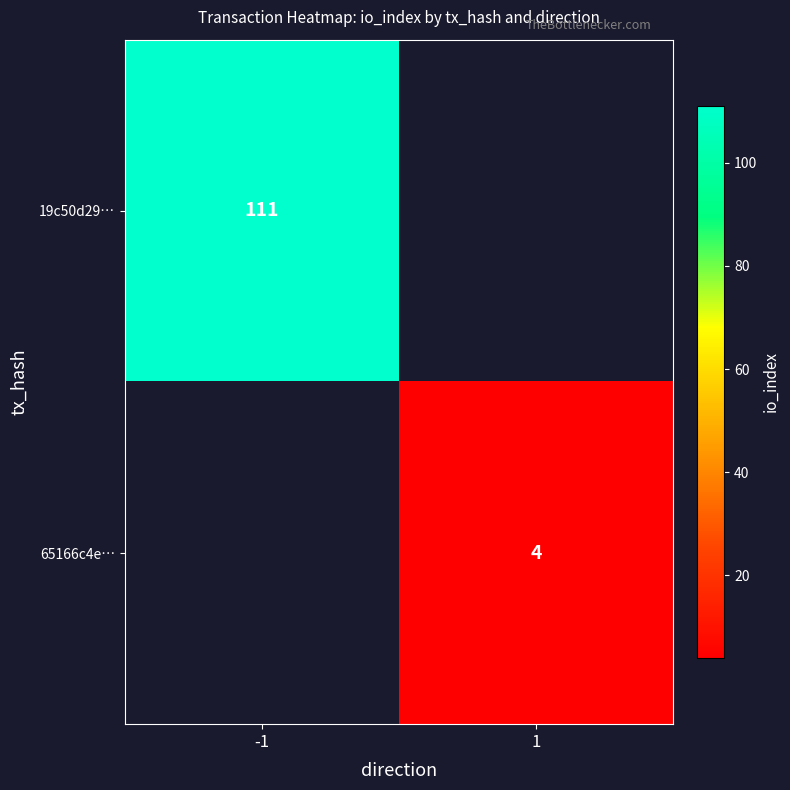

The 65166c4e… series shows 6 at 1. True or false?

False